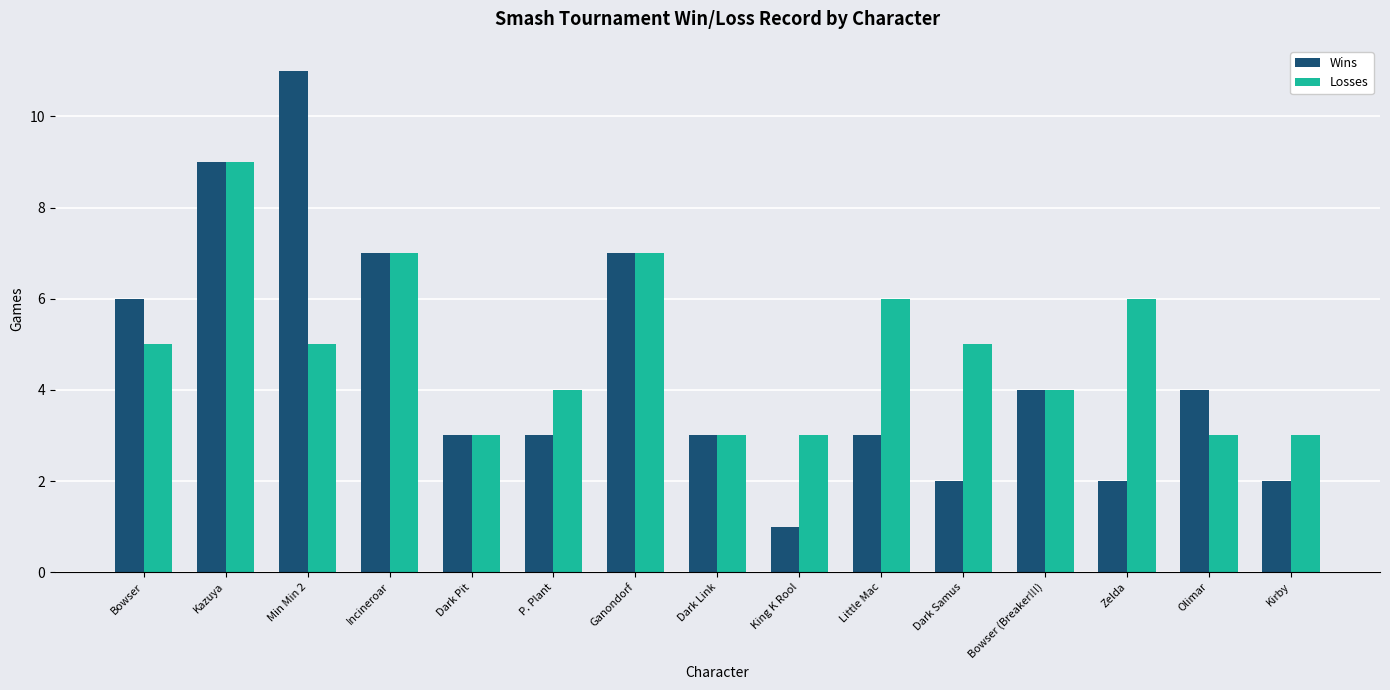

How many distinct data groups are displayed?

2